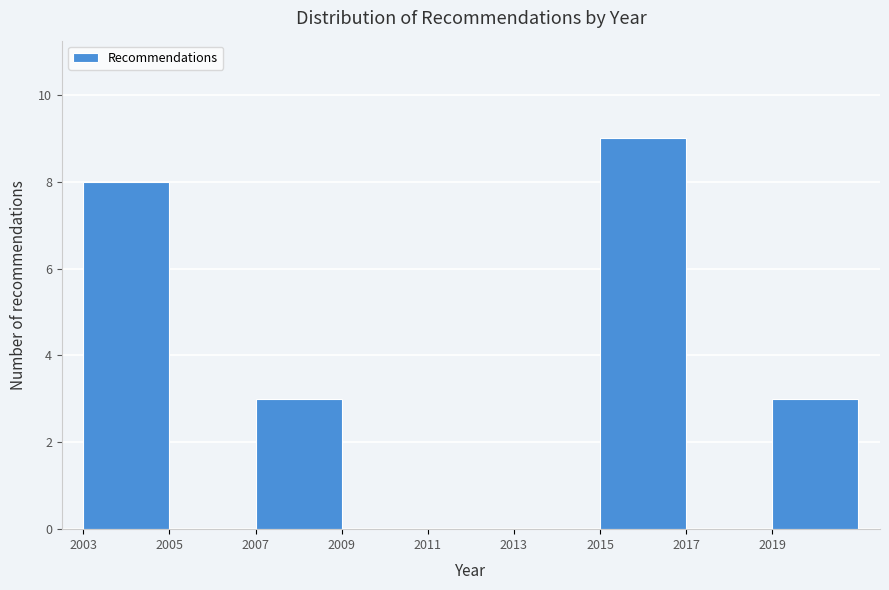

What is the height of the bar covering 2007 to 2009 on the x-axis? The values are not printed on the chart, so give them approximately, as read against the axis.

3